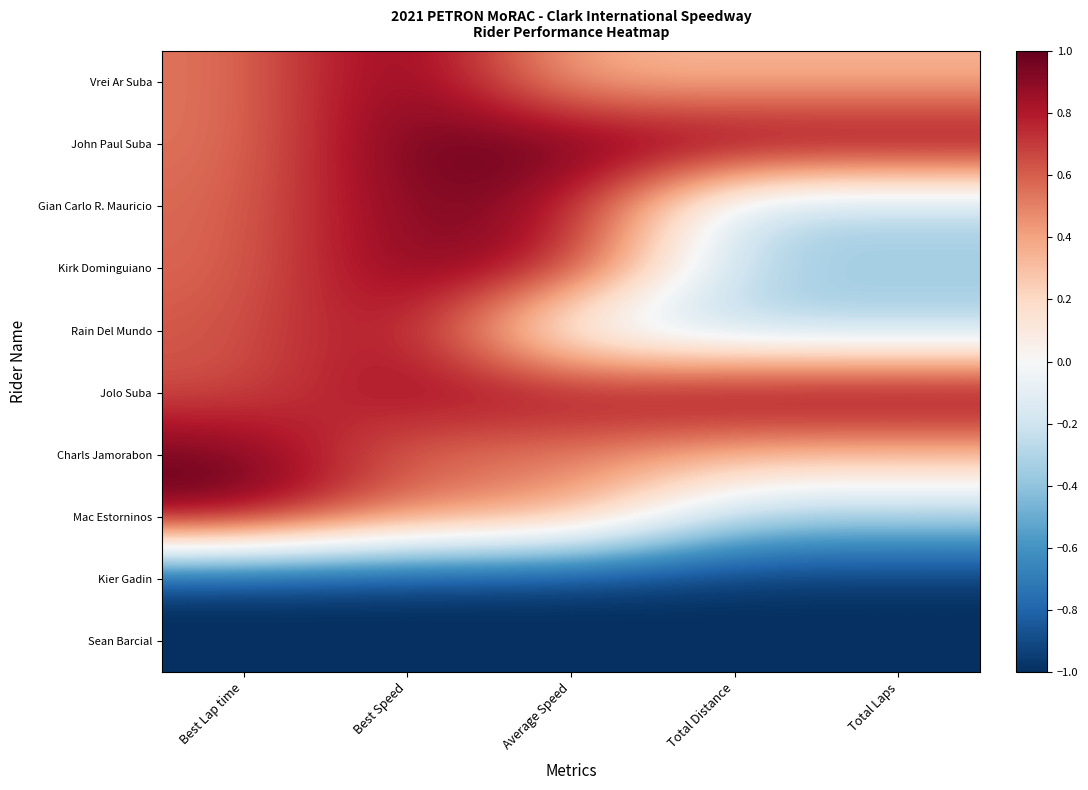

What is the total value across all series at Best Speed?

4.7